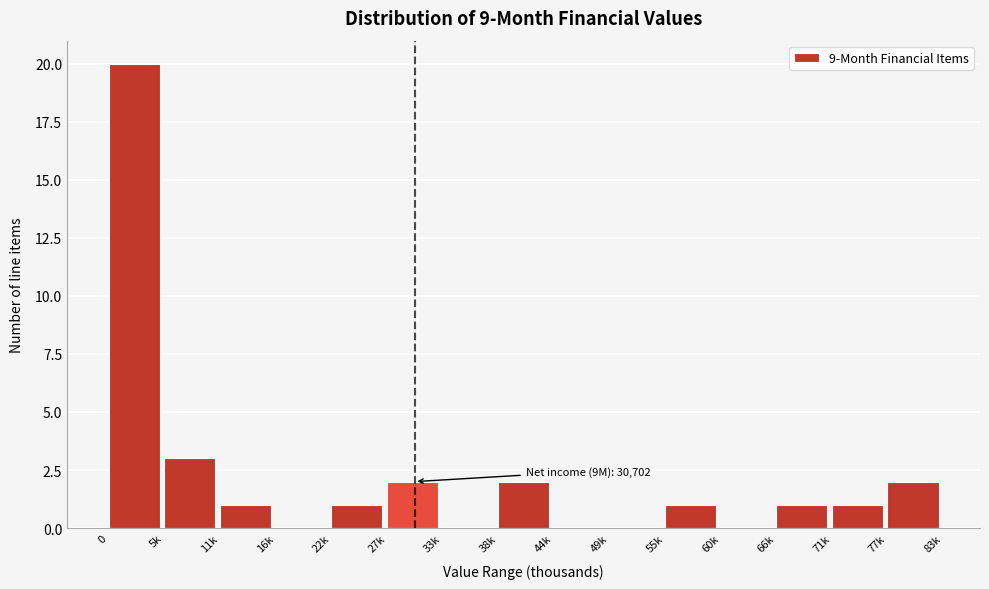

Reading right to left, list all the values displayed in this chart.

77k=2	71k=1	66k=1	60k=0	55k=1	49k=0	44k=0	38k=2	33k=0	27k=2	22k=1	16k=0	11k=1	5k=3	0=20